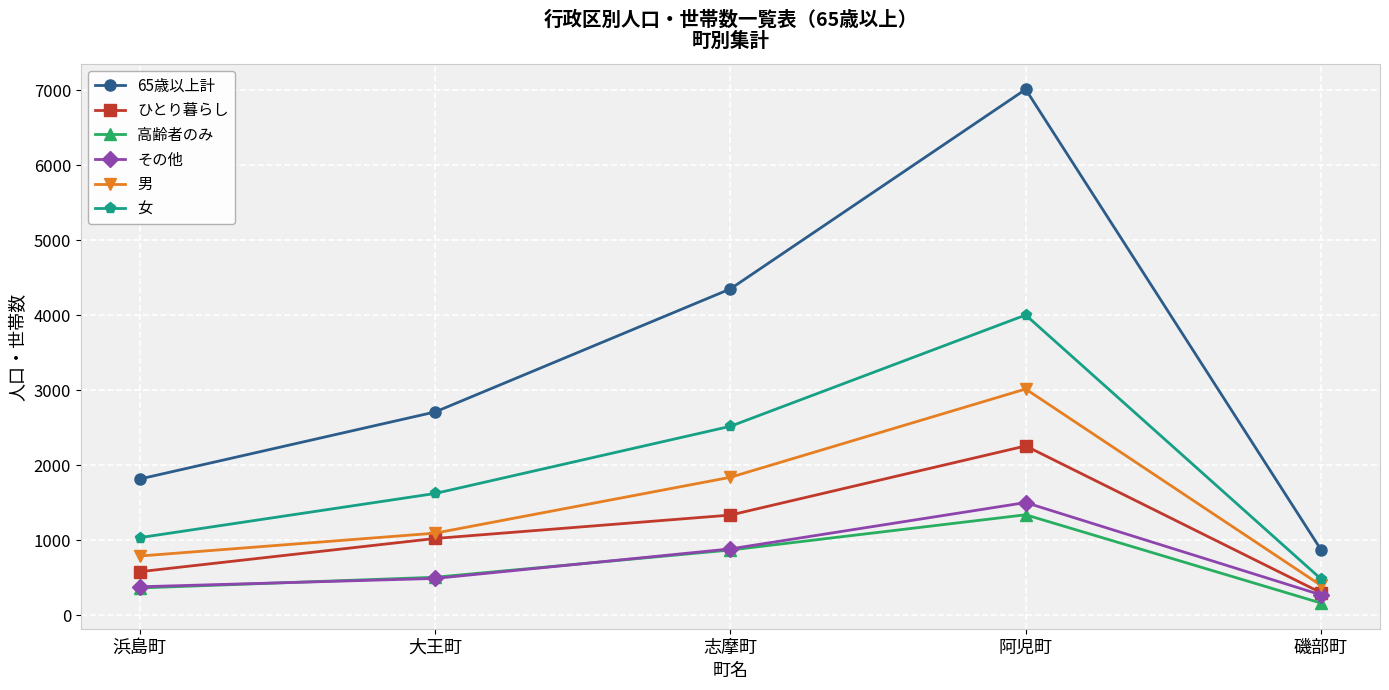

What position from the right is 浜島町?

5